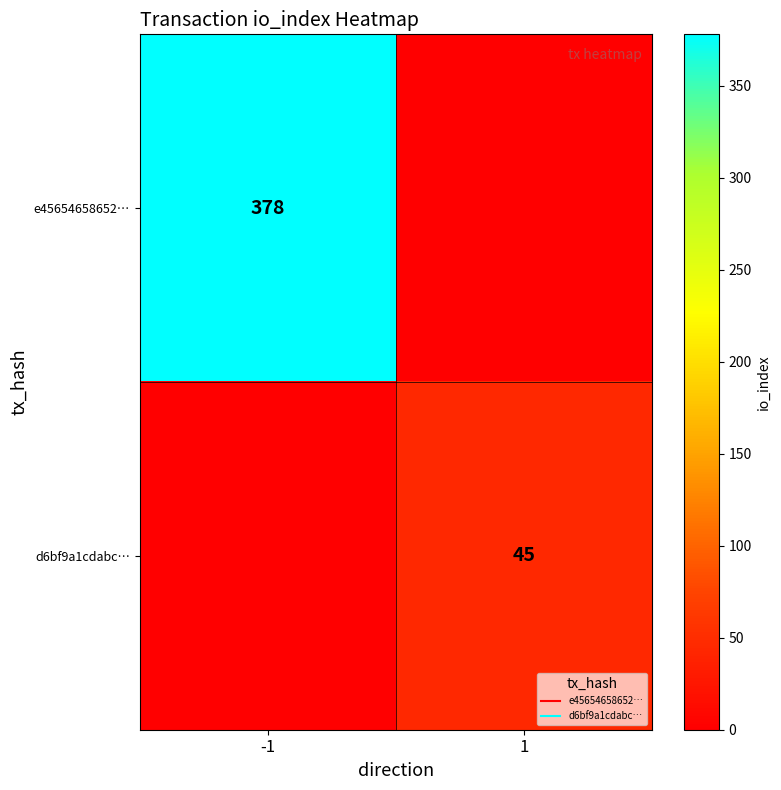

The e45654658652… series shows 0 at 1. True or false?

True